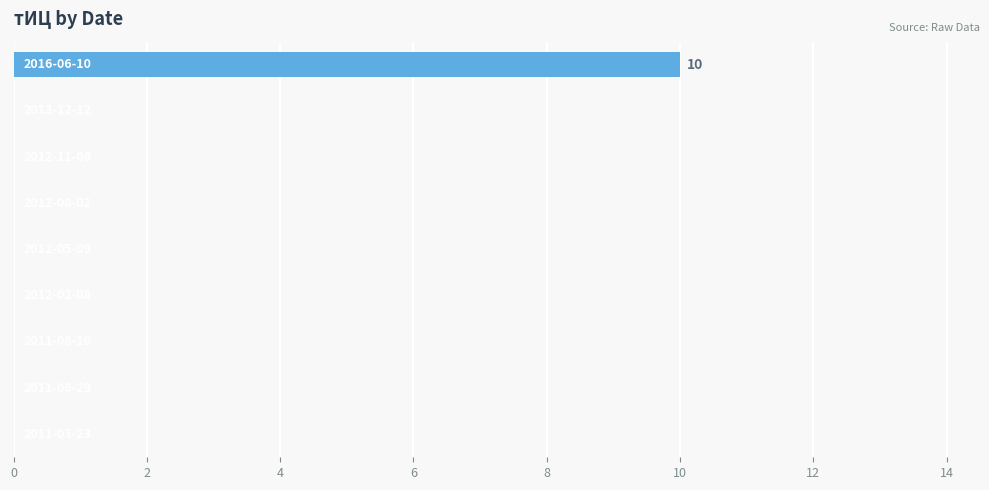

What is the greatest value displayed?

10